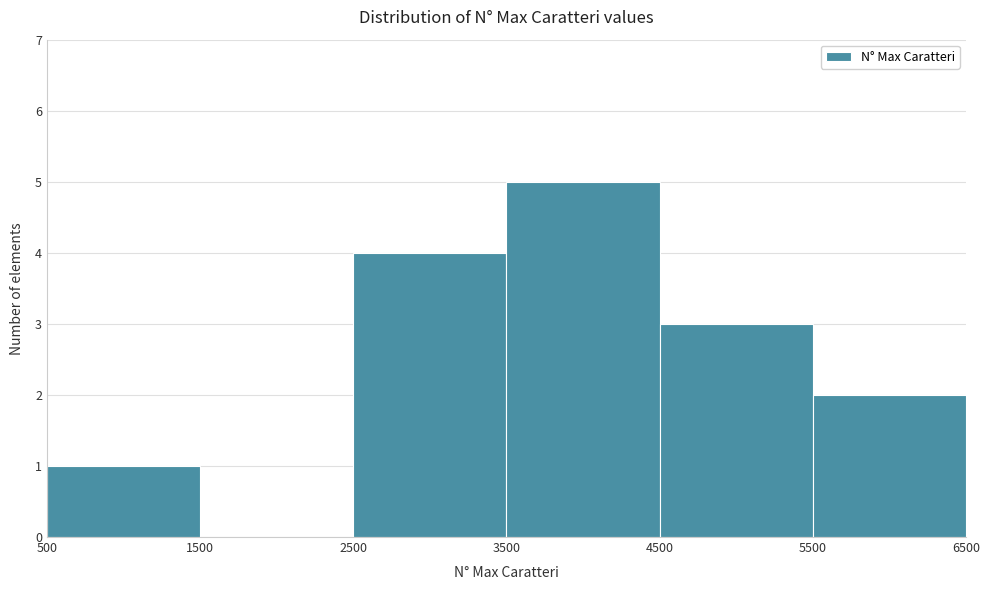

Which range on the x-axis has the tallest bar?

3500 to 4500